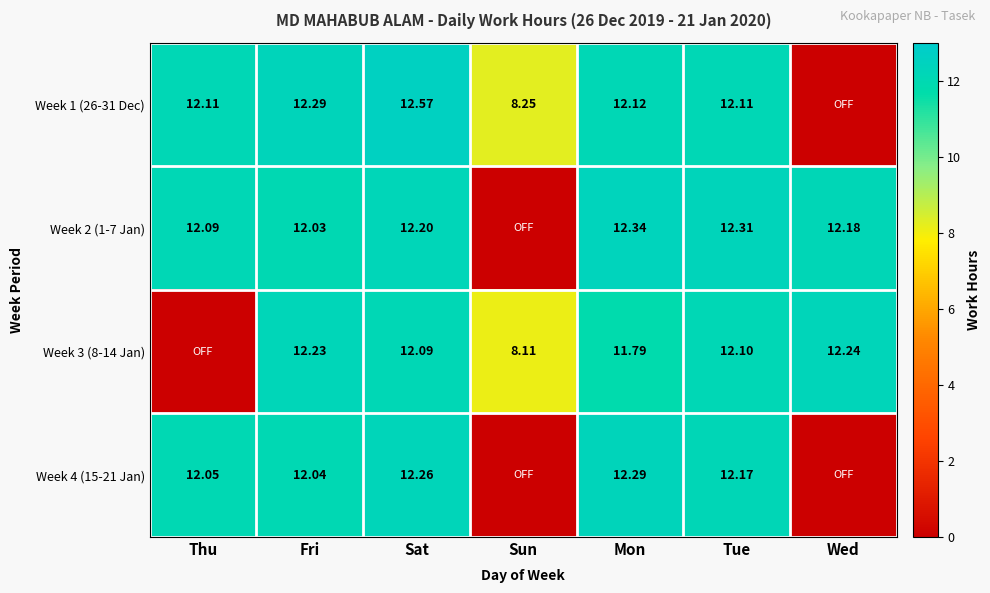

Is it true that Week 1 (26-31 Dec) equals 3.3 at Thu?

False